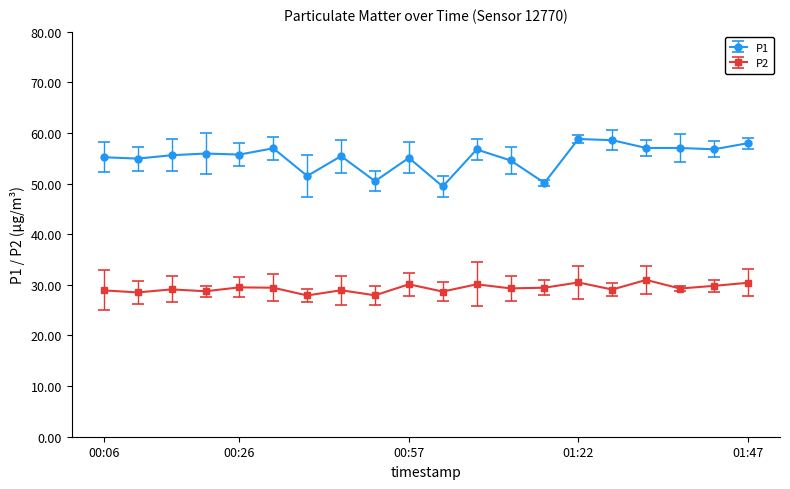

What are all the series names shown in the legend?

P1, P2